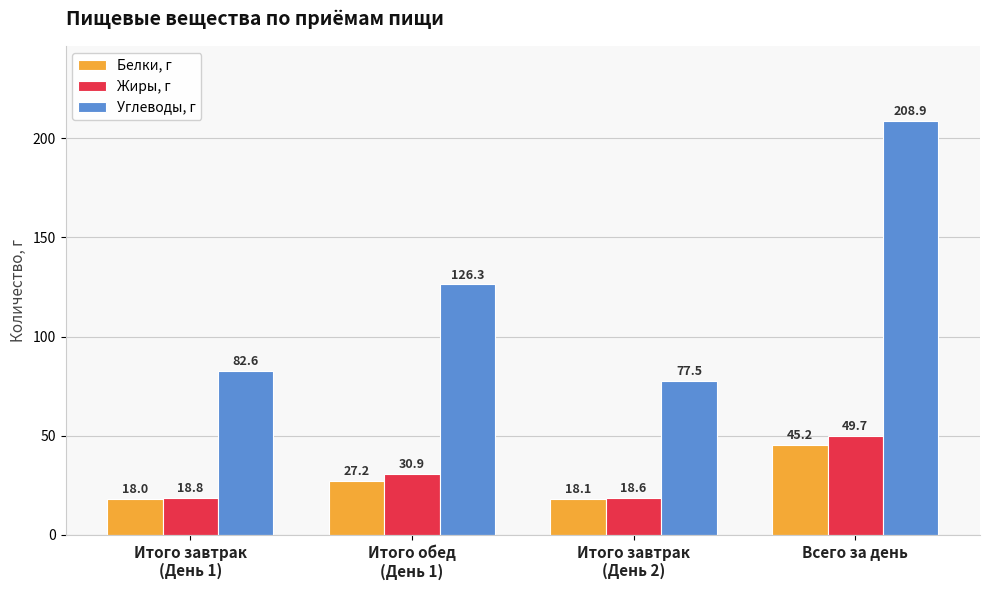

Which series has the largest total across all categories?

Углеводы, г